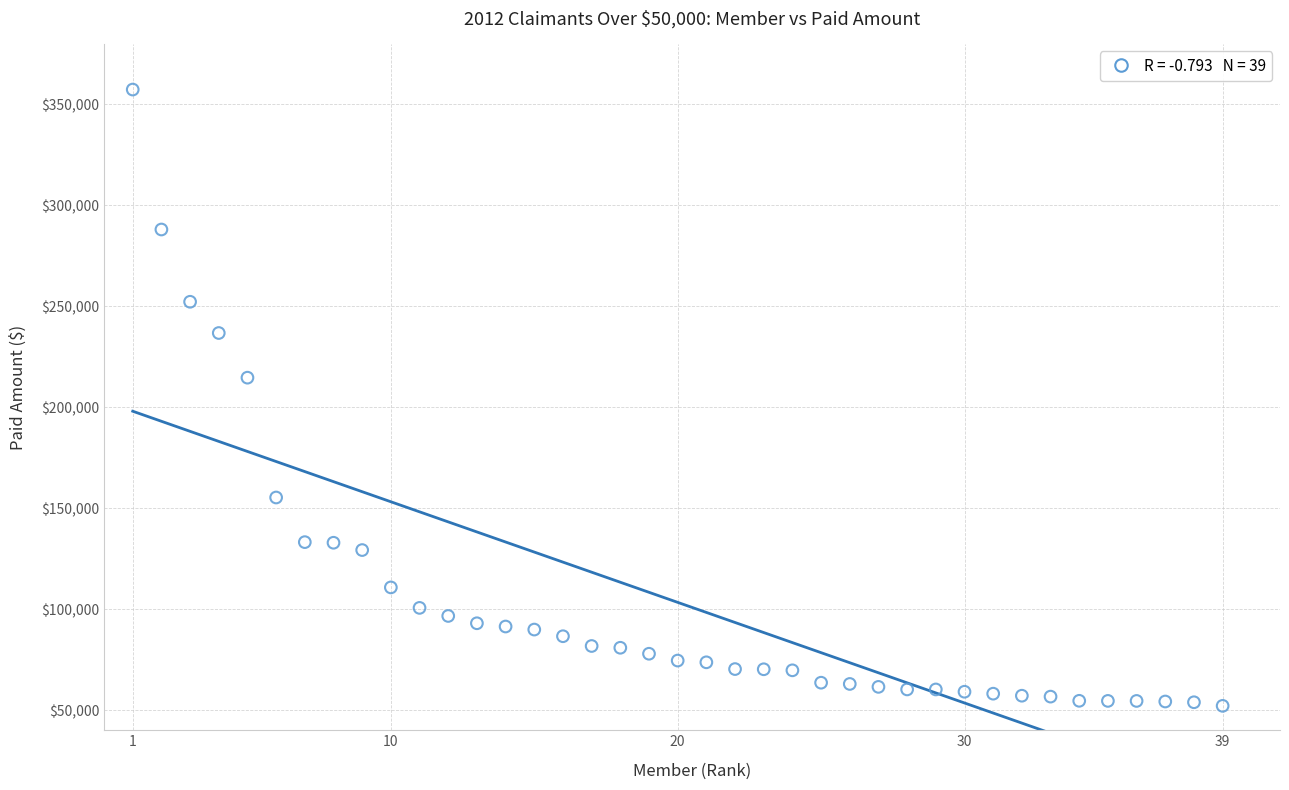

What Y value in the scatter plot is closest to 204715?

214638